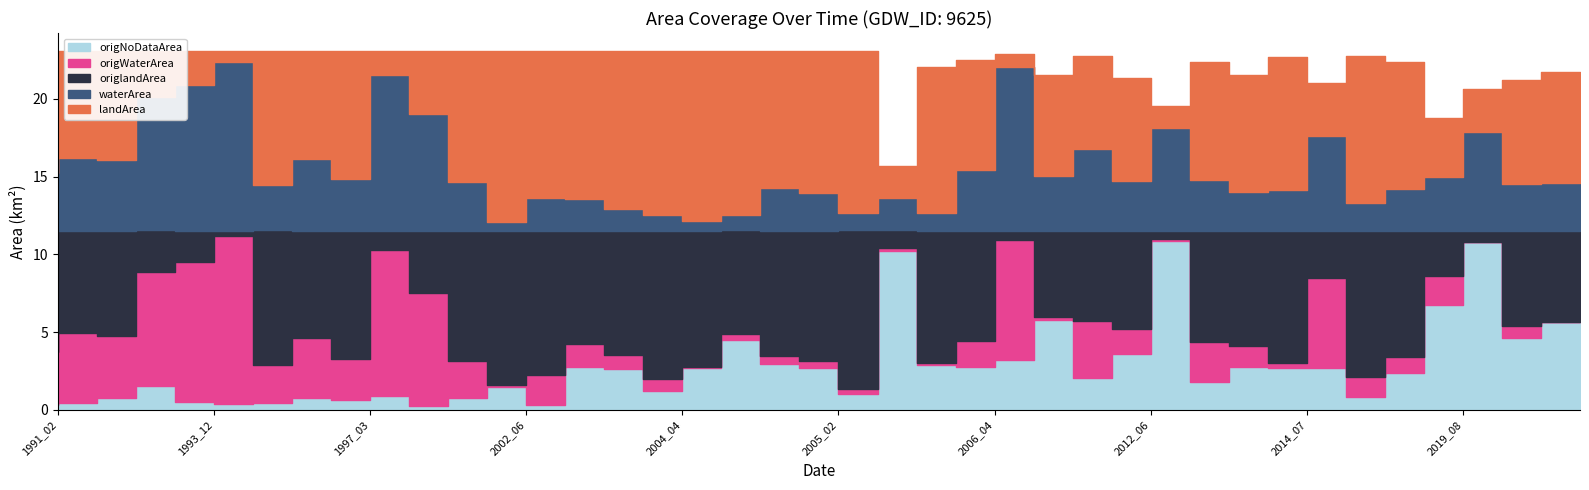

Where is origlandArea nearest to the value 5?

2009_08